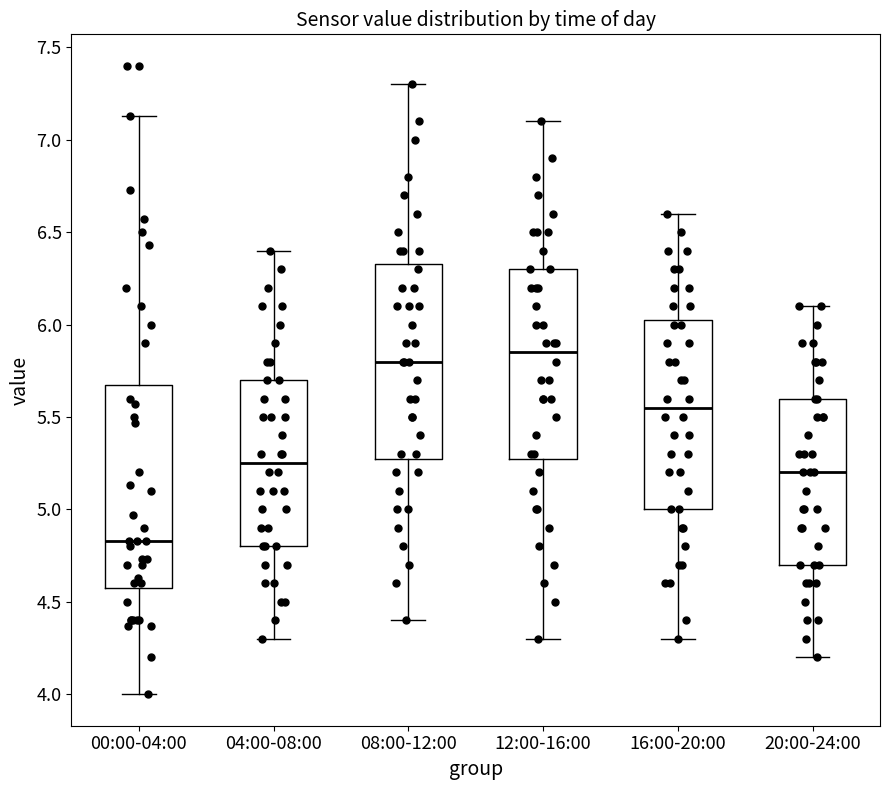

Where is the lower edge of the box for 12:00-16:00 on the y-axis? The values are not printed on the chart, so give them approximately, as read against the axis.

5.30